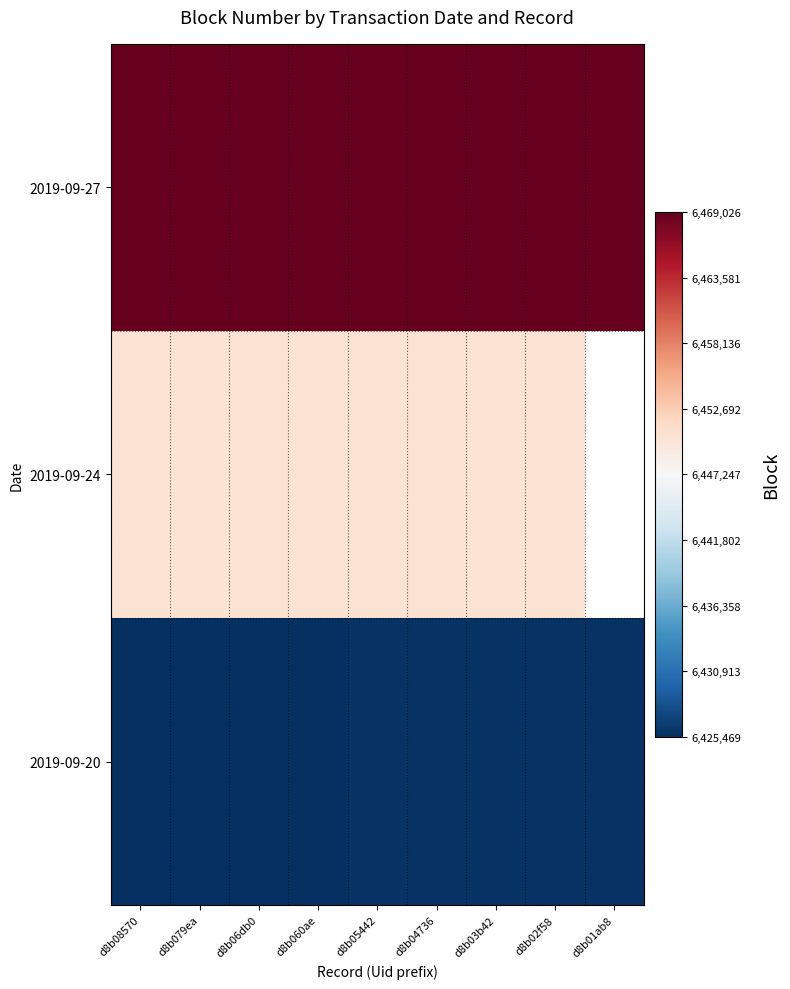

What is the spread (max minus min) of values at d8b060ae?

43393.0